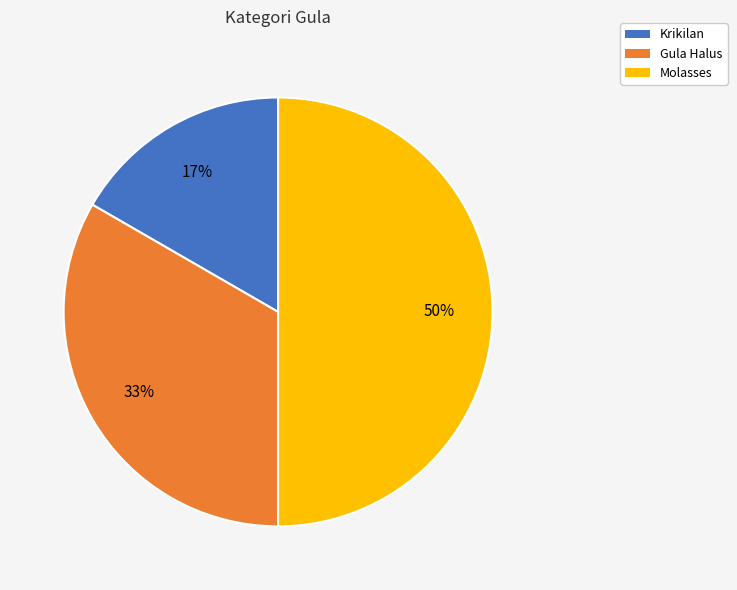

To the nearest percent, what is the difference between the largest and smallest slice percentages?

33%